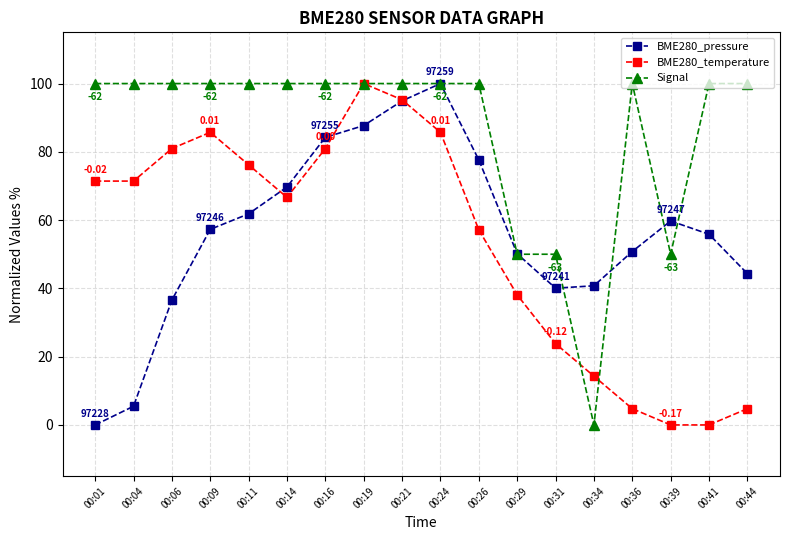

At which label does BME280_pressure first exceed 57?

00:09